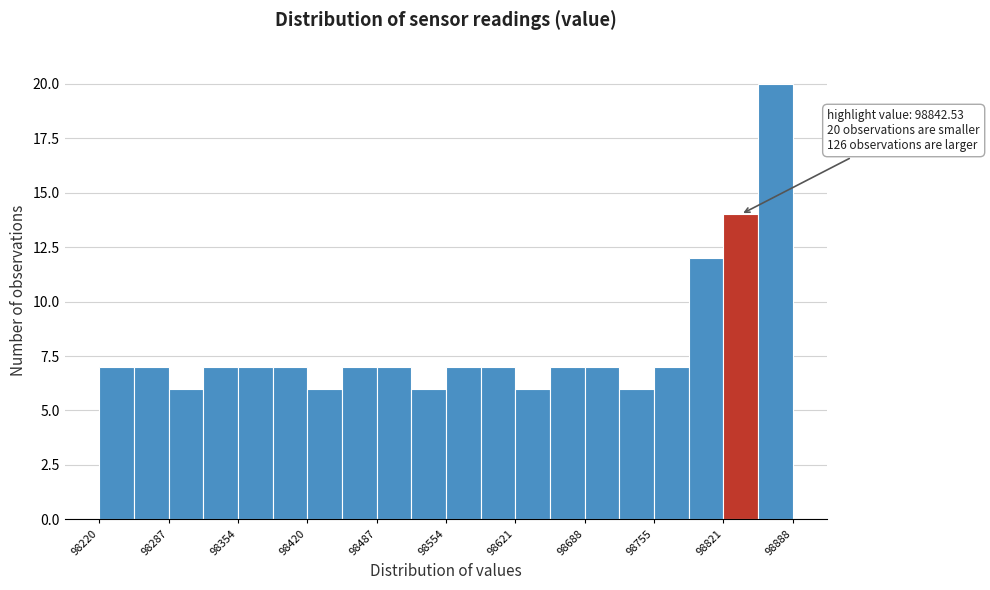

Around what value on the x-axis is the tallest bar? Give the approximate position of its centre, as read against the axis.

98870